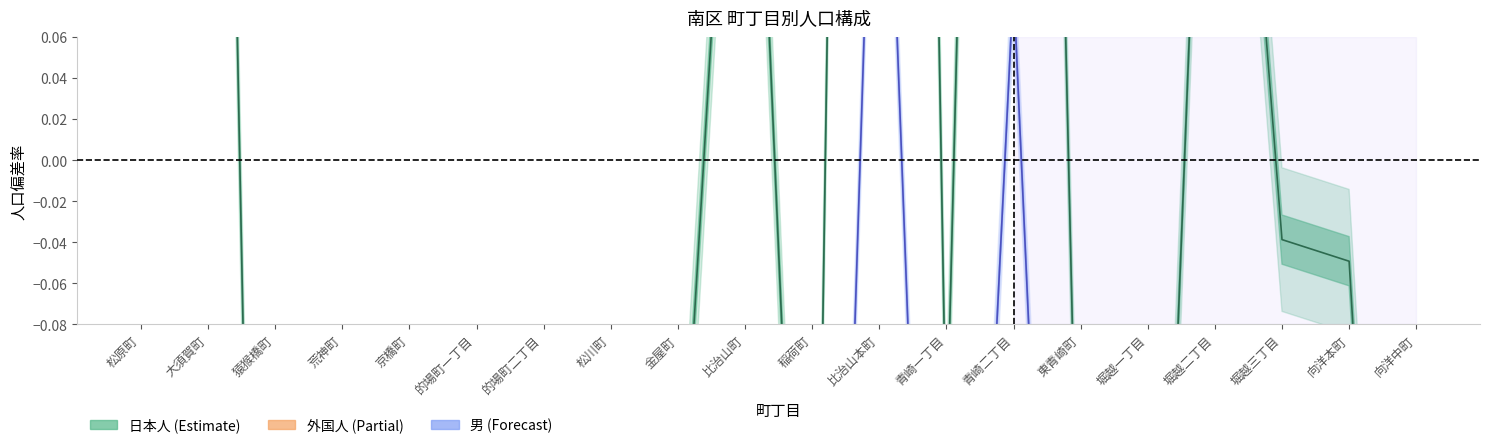

At which category is the sum across all series the highest?

比治山本町